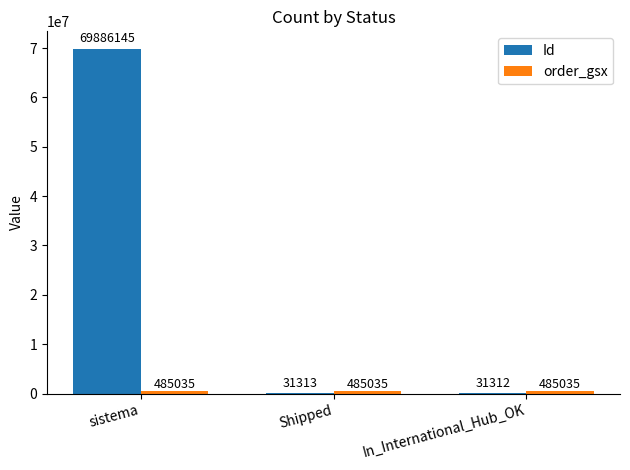

What is the sum of the Id values at Shipped and In_International_Hub_OK?

62625